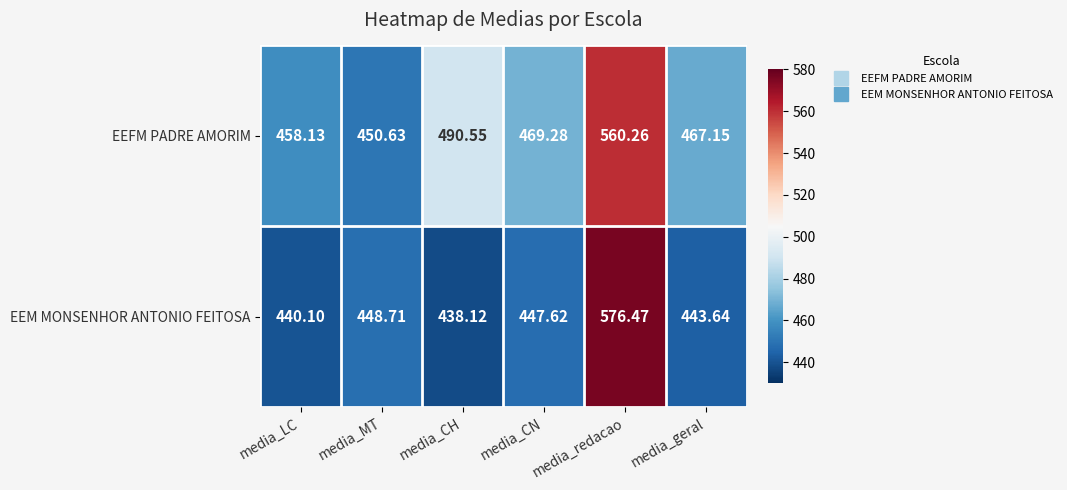

How many categories are shown in the chart?

6